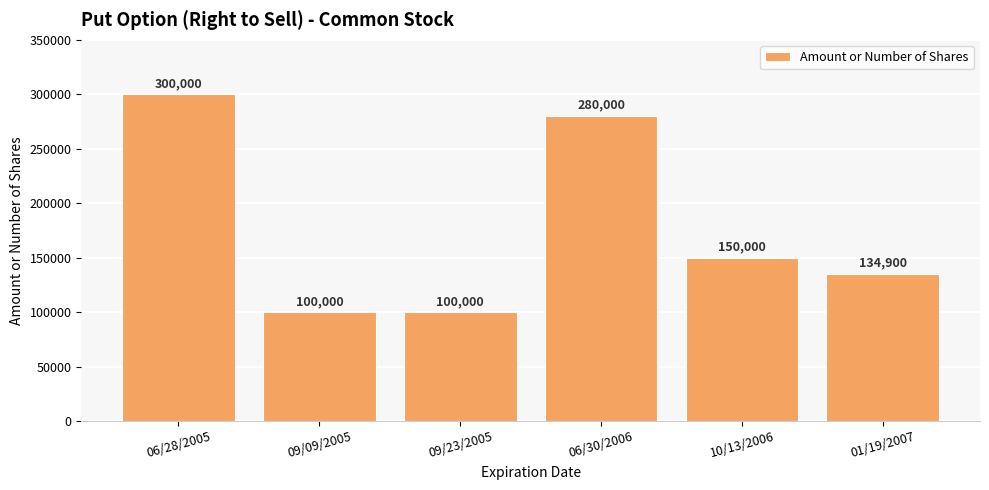

How many values are between 100000 and 280000?

5